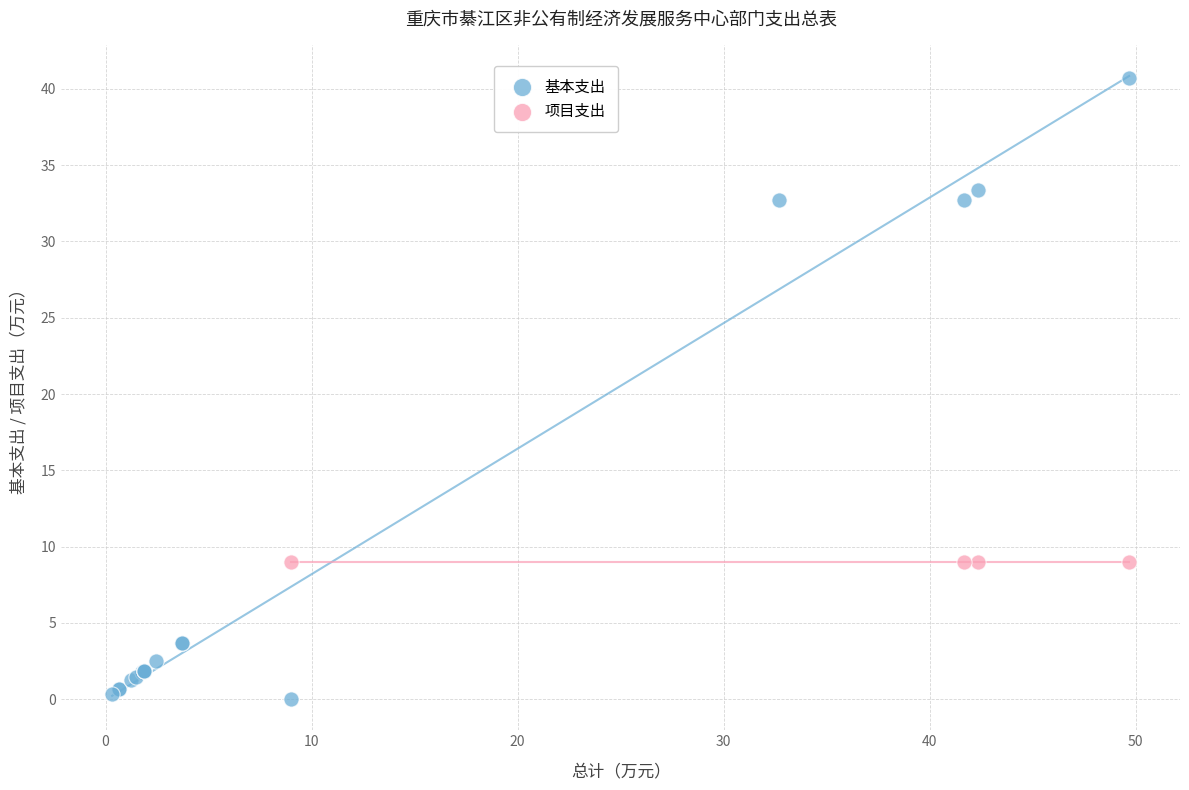

Which series contains the highest Y value?

基本支出